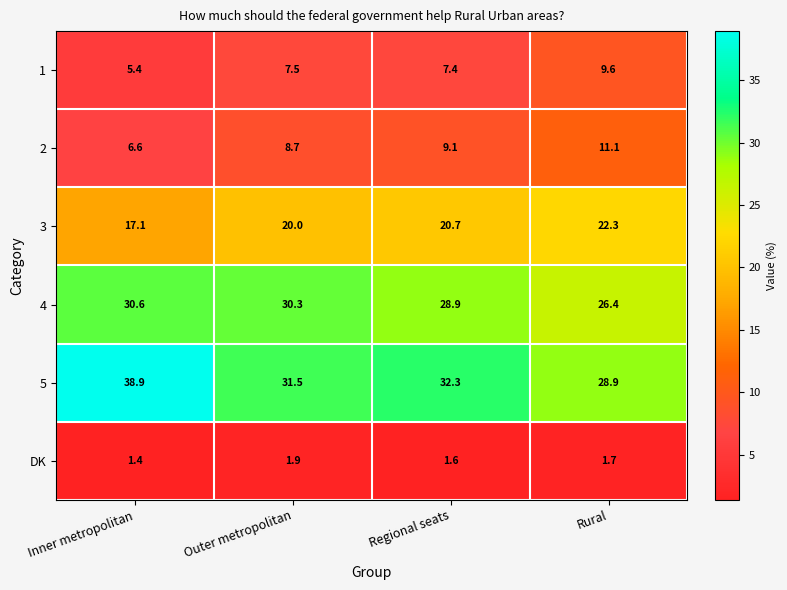

True or false: 2 has a value of 2.6 at Regional seats.

False